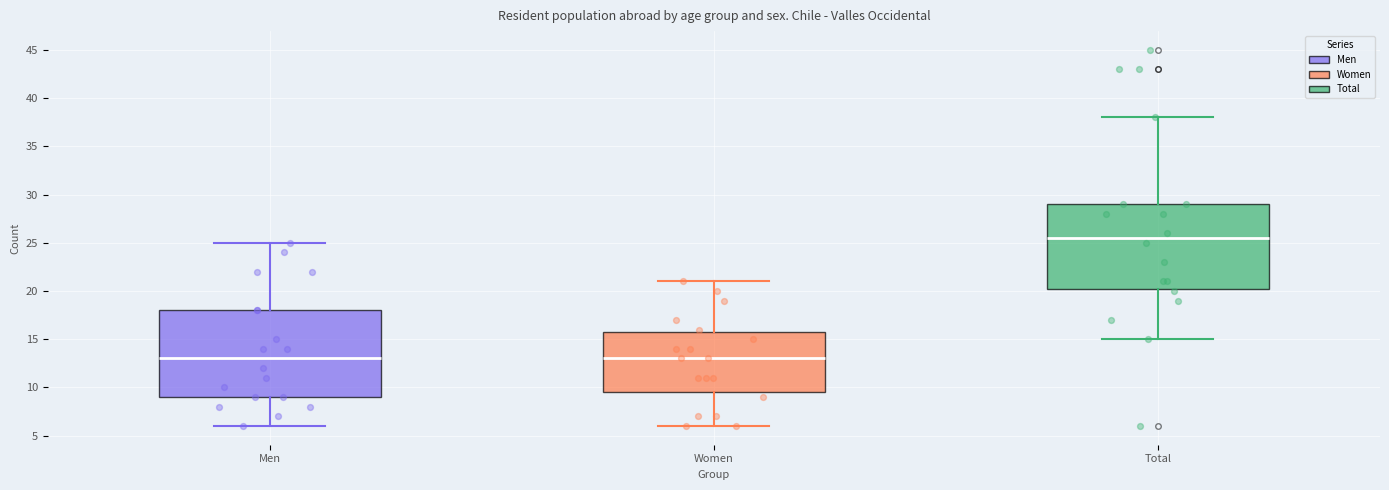

Reading left to right, transcribe this box plot: for each box, give where its median line is, the range the box spans, and where its two whiskers end, as read against the y-axis. The values are not printed on the chart, so give them approximately, as read against the axis.

Men: median 13.0, box 9.0 to 18.0, whiskers 6.0 to 25.0
Women: median 13.0, box 9.5 to 16.0, whiskers 6.0 to 21.0
Total: median 25.5, box 20.5 to 29.0, whiskers 15.0 to 38.0